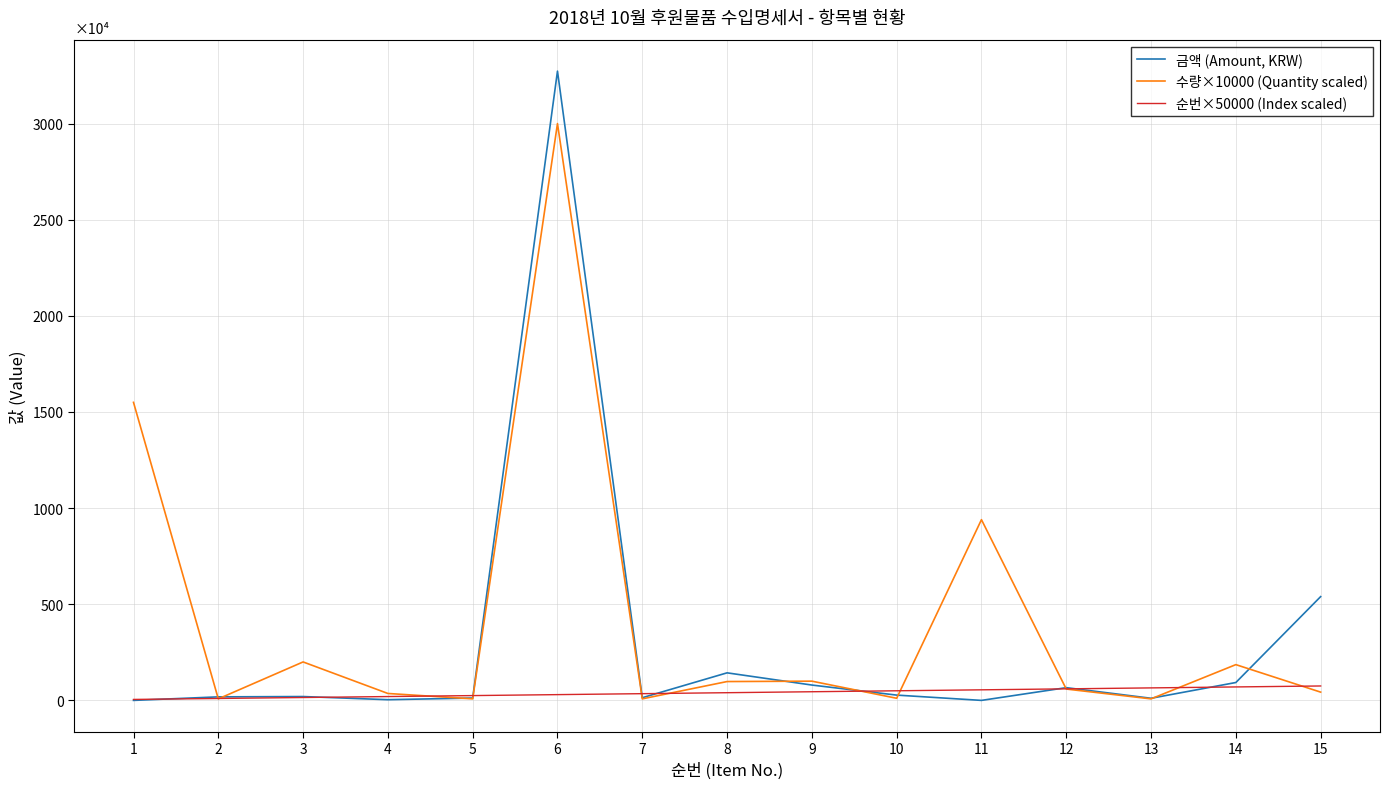

List the series in order of their overall mean, highest first.

수량×10000 (Quantity scaled), 금액 (Amount, KRW), 순번×50000 (Index scaled)